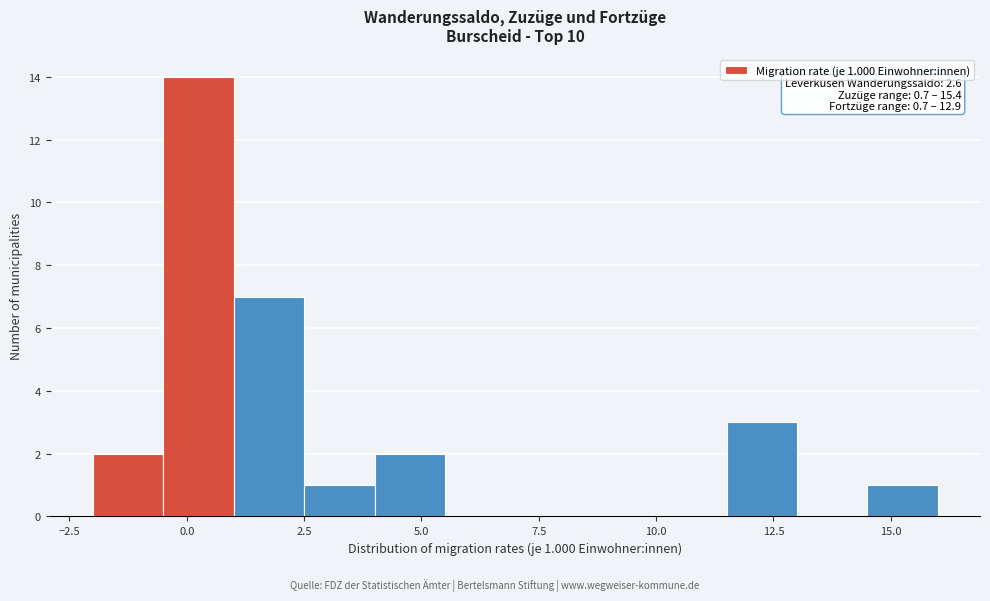

Read against the x-axis, roughly where is the centre of the tallest bar?

0.5